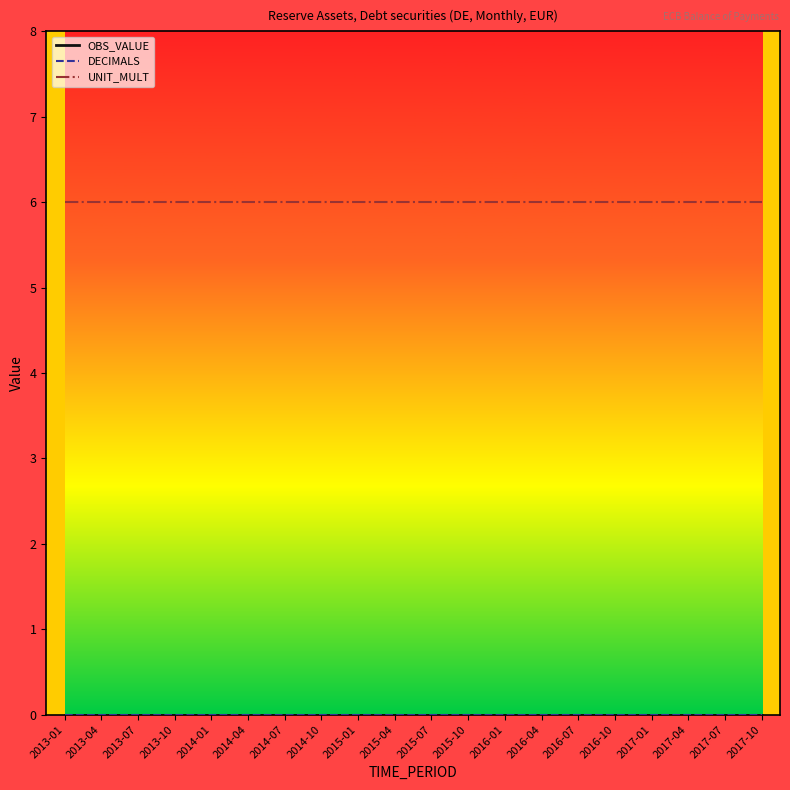

Does the chart display data point markers on the line(s)?

No